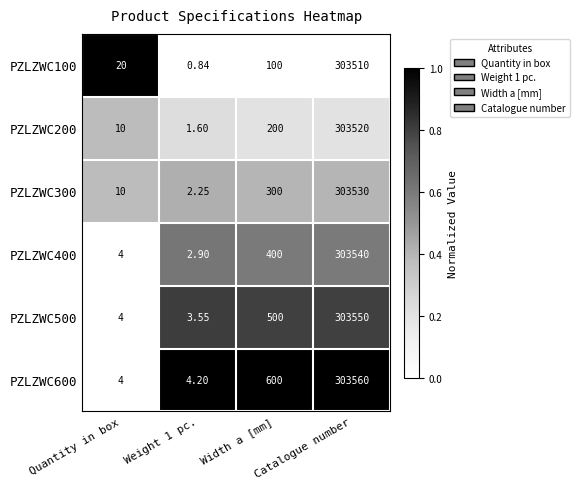

At which category is the sum across all series the highest?

Catalogue number